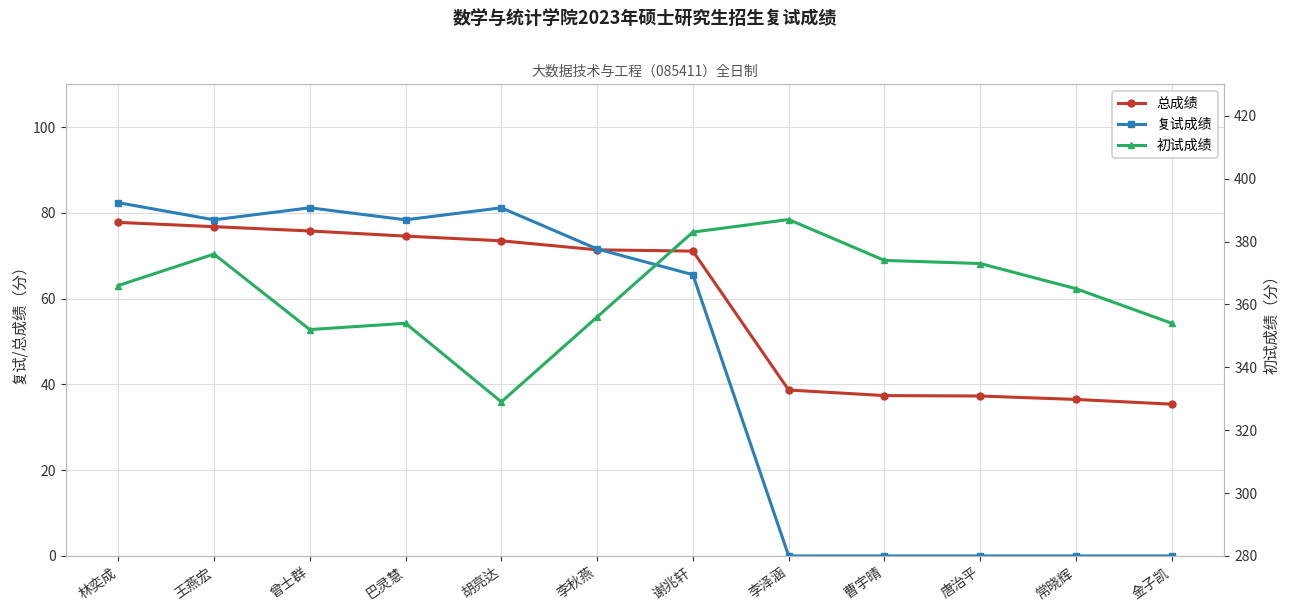

Reading left to right, what are all the values shown in this chart?

总成绩: 林奕成=77.8	王燕宏=76.8	曾士群=75.8	巴灵慧=74.6	胡亮达=73.5	李秋燕=71.4	谢兆轩=71.1	李泽涵=38.7	曹宇晴=37.4	唐治平=37.3	常晓辉=36.5	金子凯=35.4
复试成绩: 林奕成=82.4	王燕宏=78.4	曾士群=81.2	巴灵慧=78.4	胡亮达=81.2	李秋燕=71.6	谢兆轩=65.6	李泽涵=0.0	曹宇晴=0.0	唐治平=0.0	常晓辉=0.0	金子凯=0.0
初试成绩: 林奕成=366.0	王燕宏=376.0	曾士群=352.0	巴灵慧=354.0	胡亮达=329.0	李秋燕=356.0	谢兆轩=383.0	李泽涵=387.0	曹宇晴=374.0	唐治平=373.0	常晓辉=365.0	金子凯=354.0